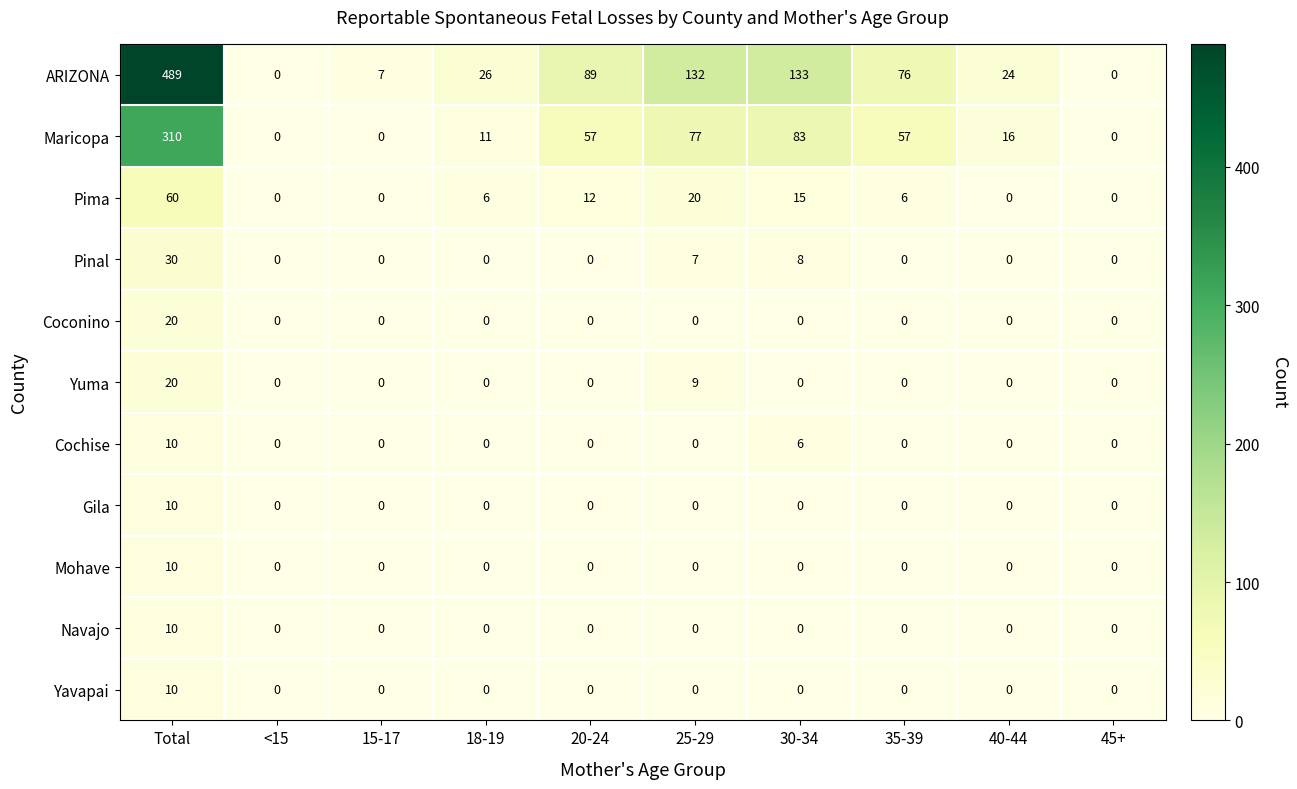

What is the total value across all series at 40-44?

40